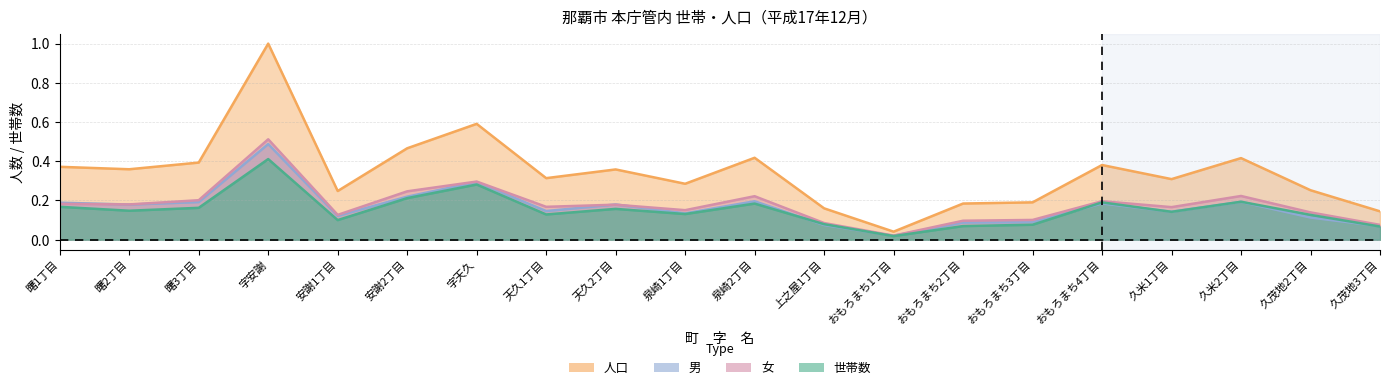

At how many categories does at least one series exceed 0?

20